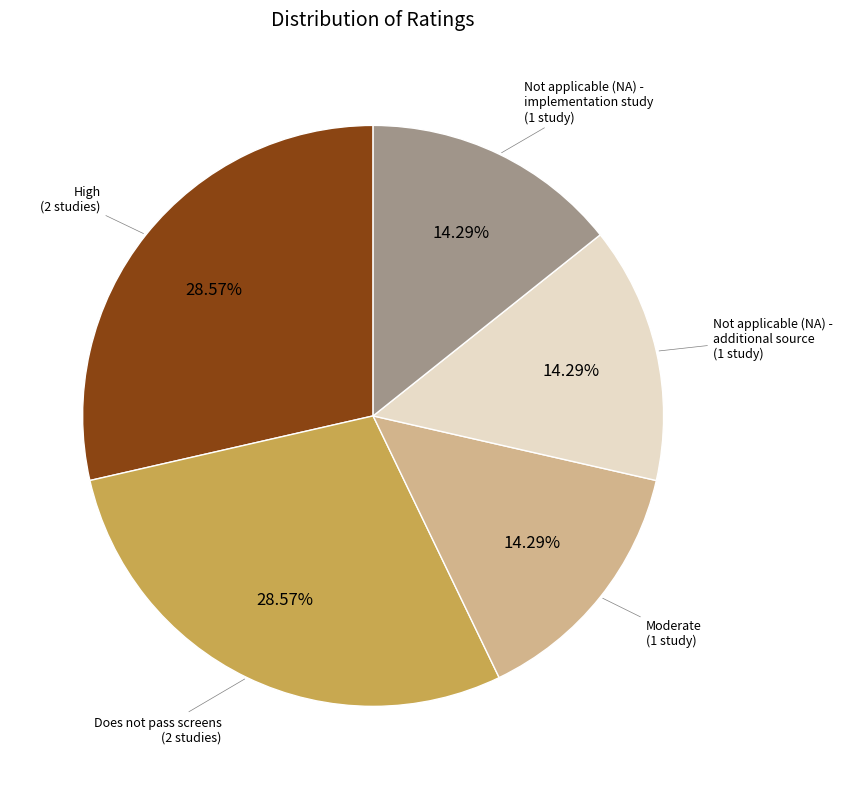

How many segments does this pie chart have?

5